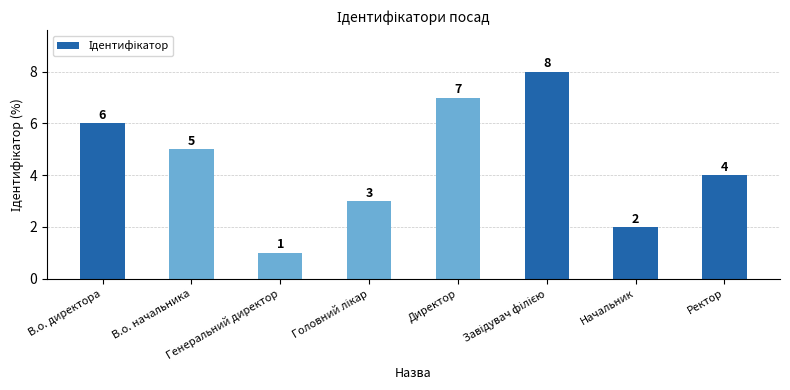

Count the values in the range 3 to 7.

5